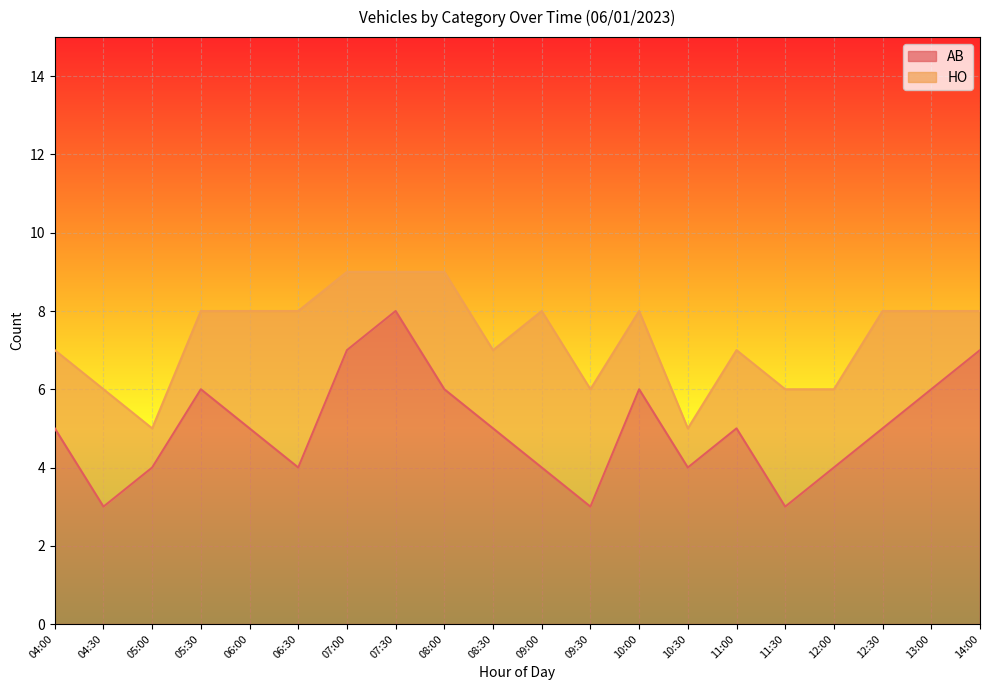

Rank the categories by value from lowest to highest.

04:30, 09:30, 11:30, 05:00, 06:30, 09:00, 10:30, 12:00, 04:00, 06:00, 08:30, 11:00, 12:30, 05:30, 08:00, 10:00, 13:00, 07:00, 14:00, 07:30